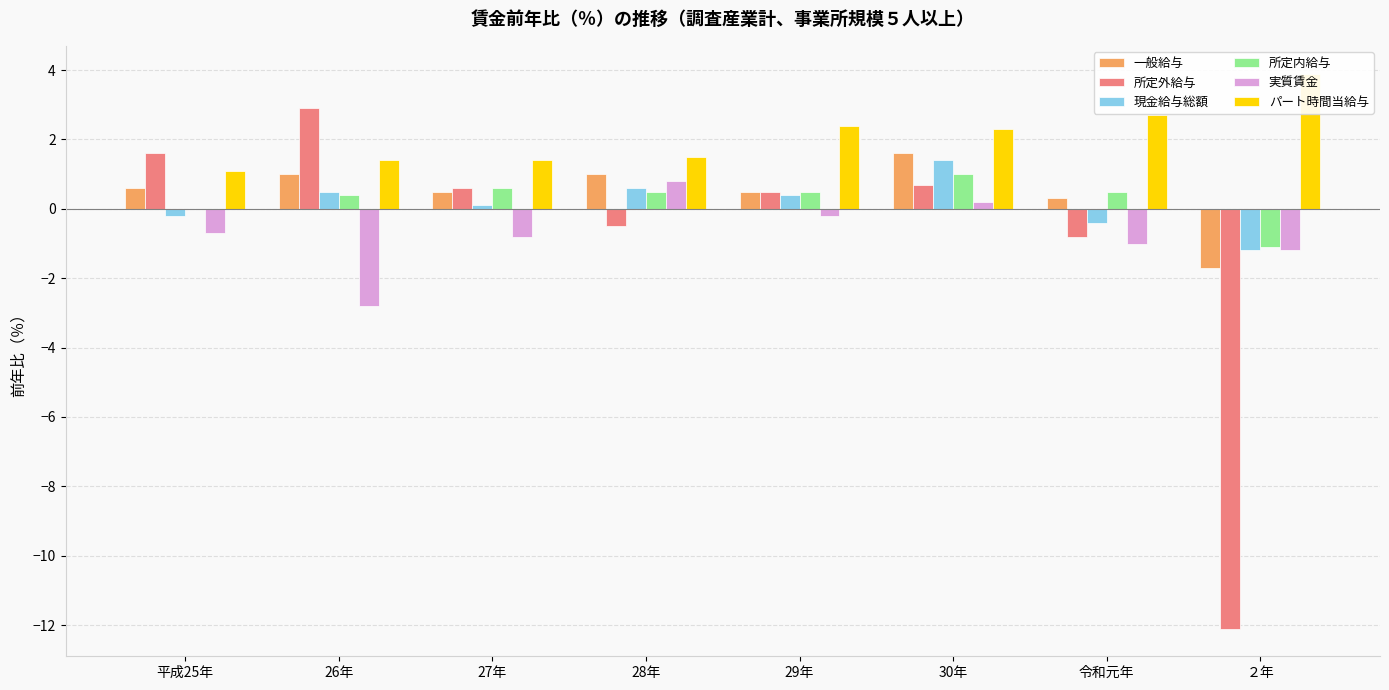

What position from the right is 平成25年?

8